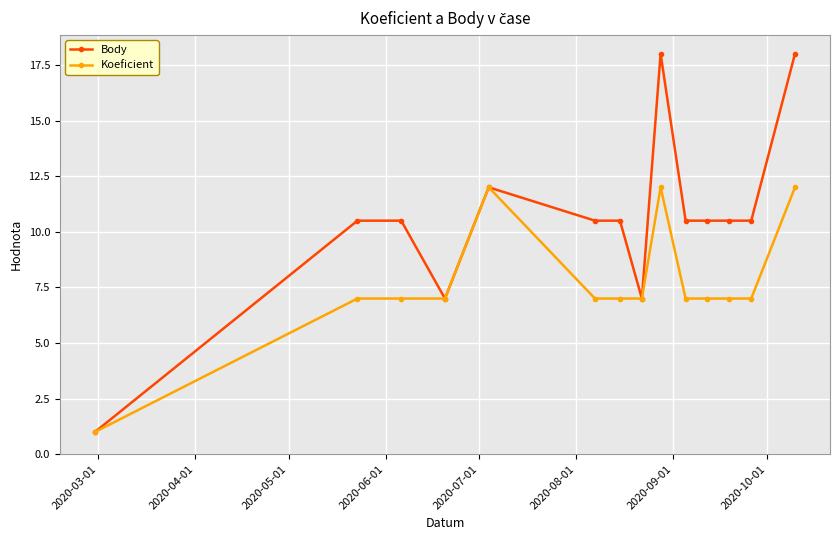

List the series in order of their overall mean, lowest first.

Koeficient, Body